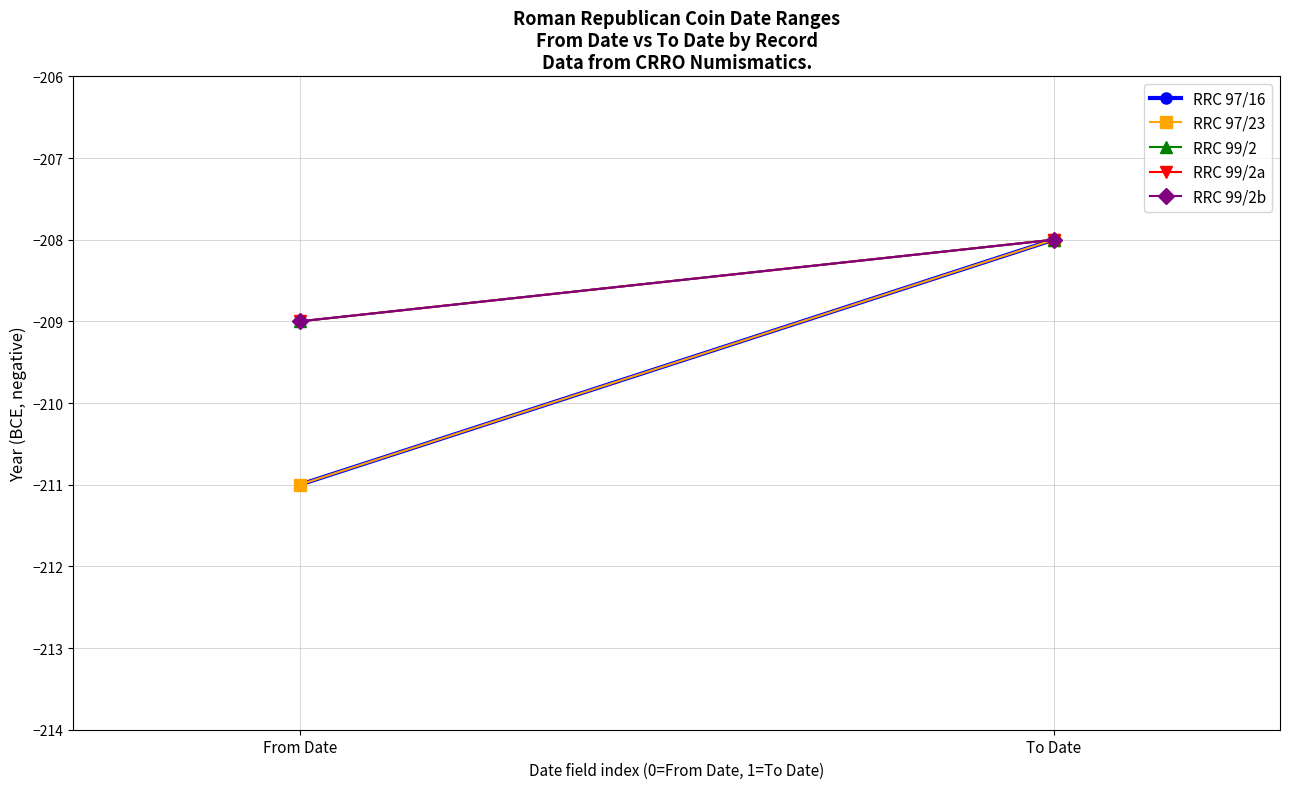

Reading left to right, transcribe all the data shown in this chart.

RRC 97/16: -211	-208
RRC 97/23: -211	-208
RRC 99/2: -209	-208
RRC 99/2a: -209	-208
RRC 99/2b: -209	-208